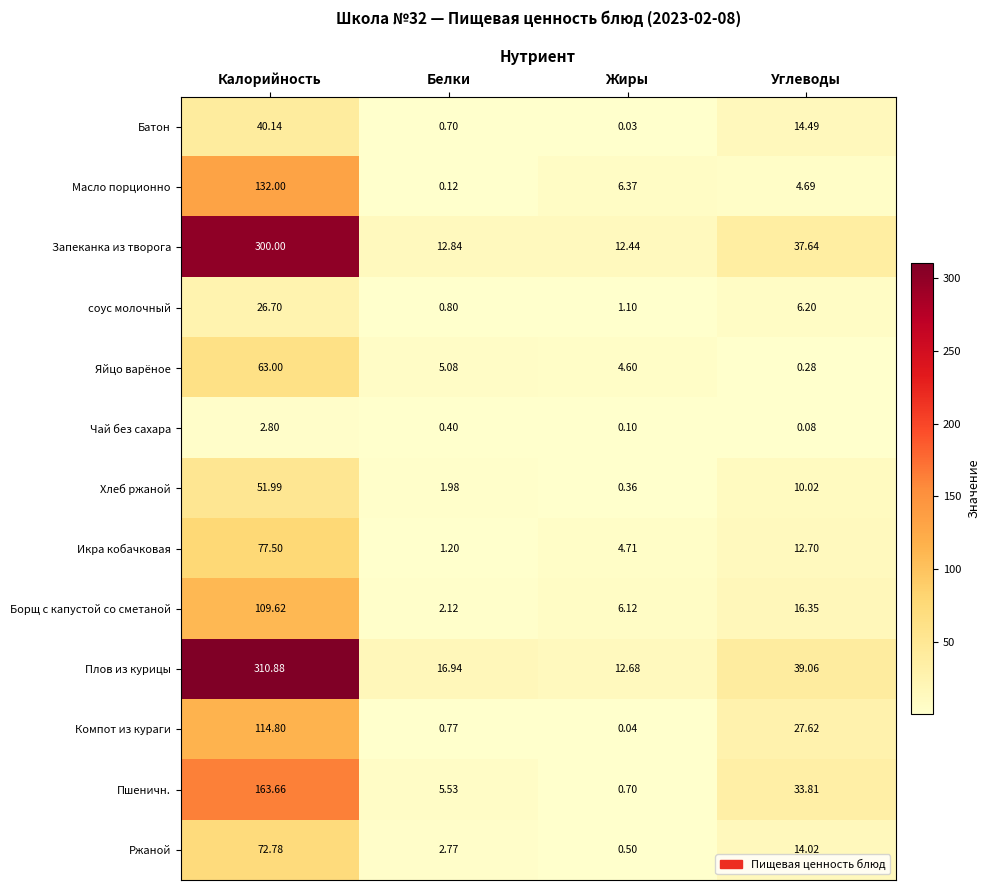

Is the value of Борщ с капустой со сметаной at Белки greater than the value of Пшеничн. at Белки?

No